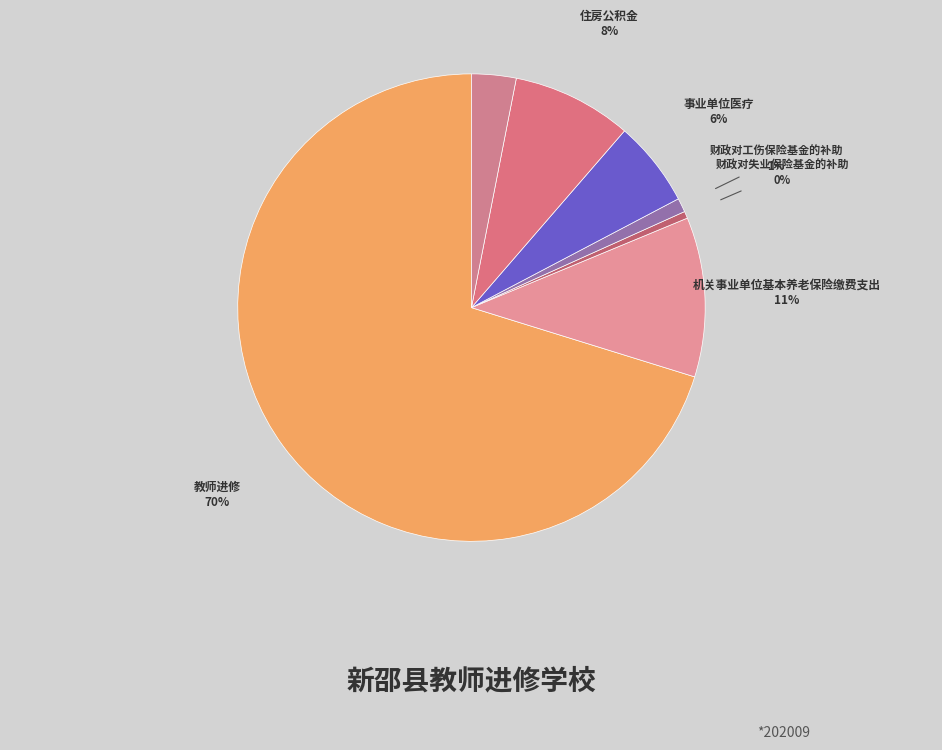

Is the sum of 财政对失业保险基金的补助 and 财政对工伤保险基金的补助 greater than half?

No